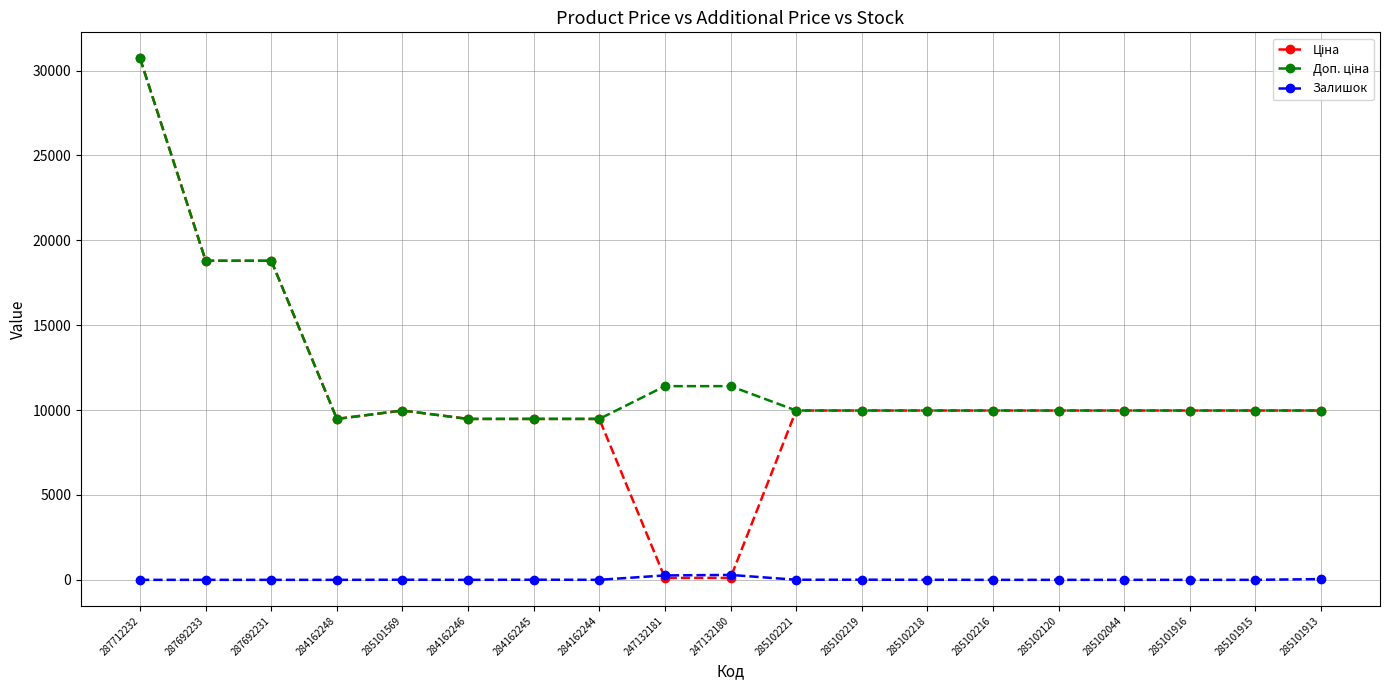

How many lines are shown in the chart?

3